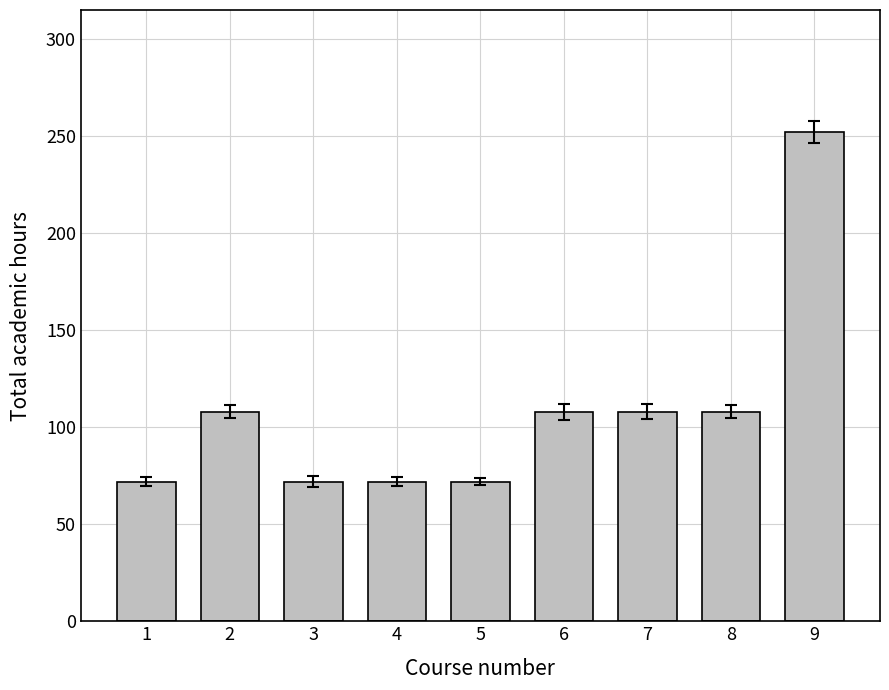

How many categories are shown in the chart?

9